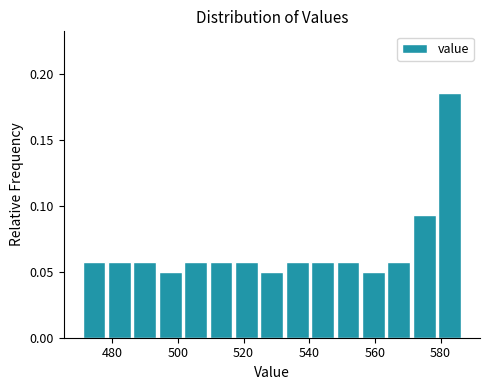

Read against the x-axis, roughly where is the centre of the tallest bar?

582